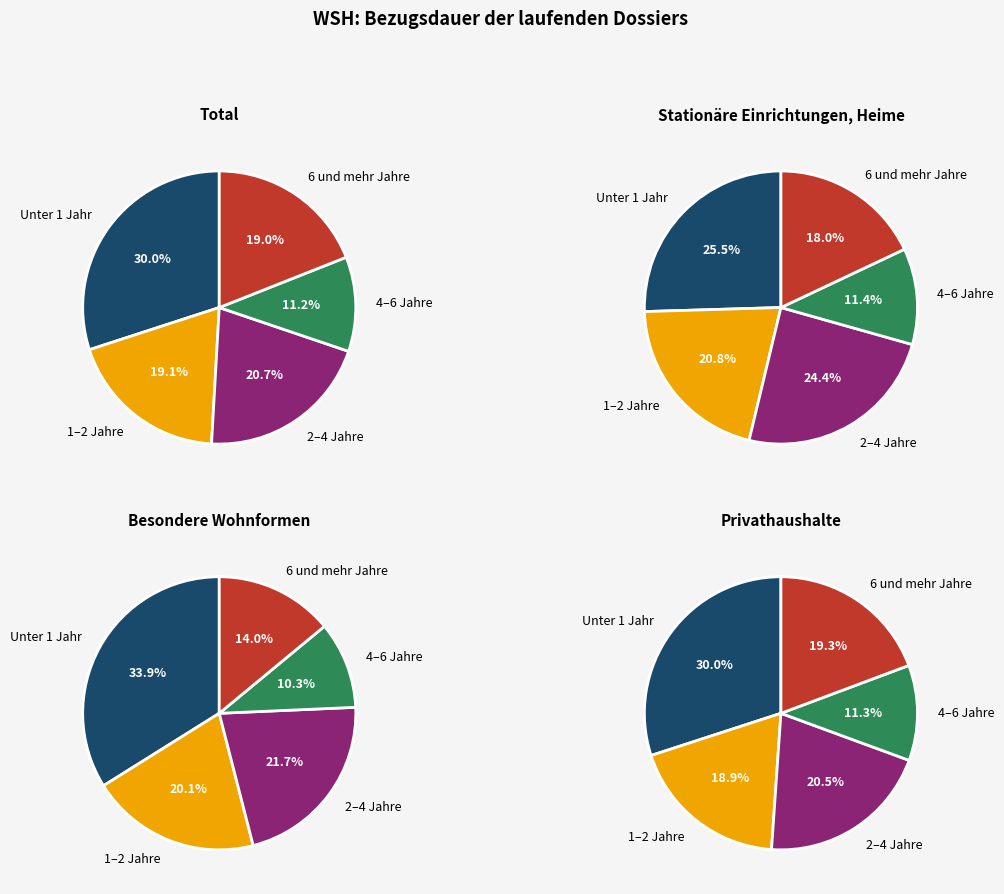

How much of the chart is everything except 6 und mehr Jahre?

81.0%